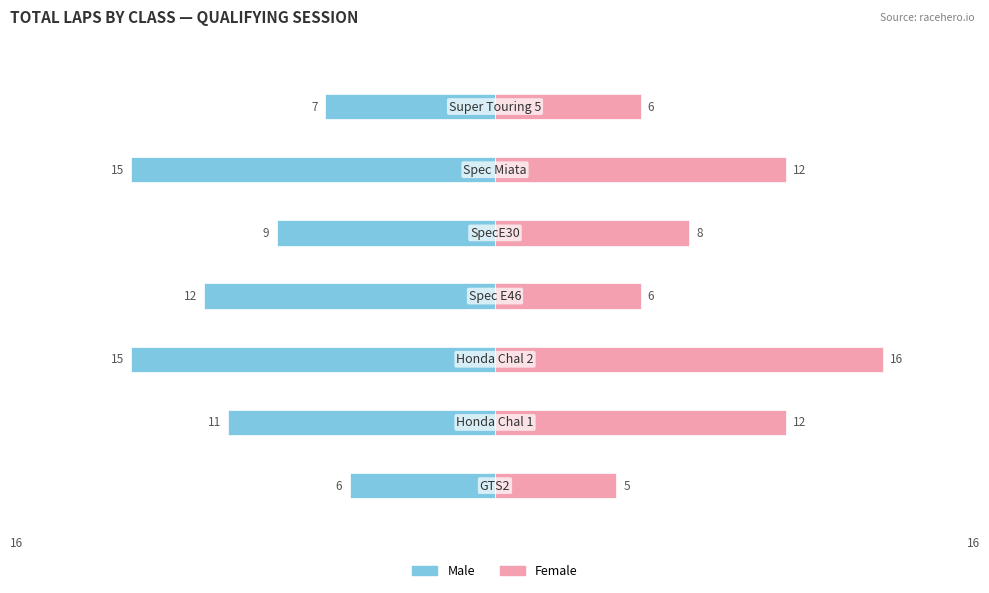

At 6, list the series in order from smallest to largest.

Male, Female